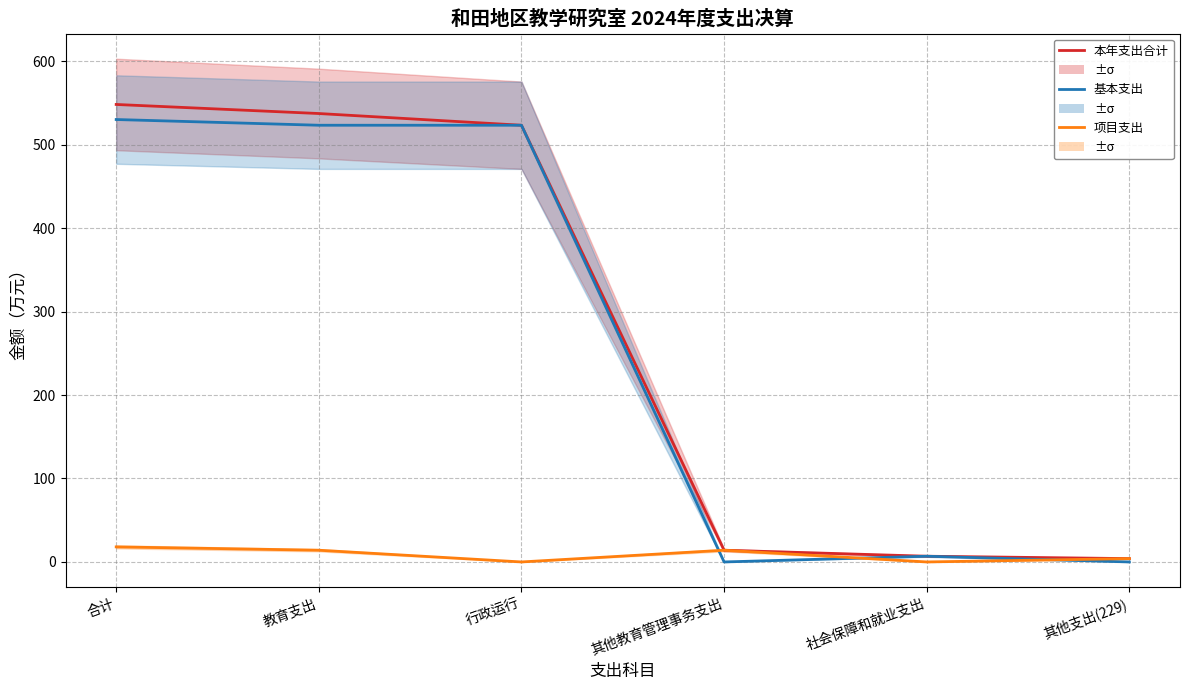

Between 其他支出(229) and 社会保障和就业支出, which is larger?

社会保障和就业支出